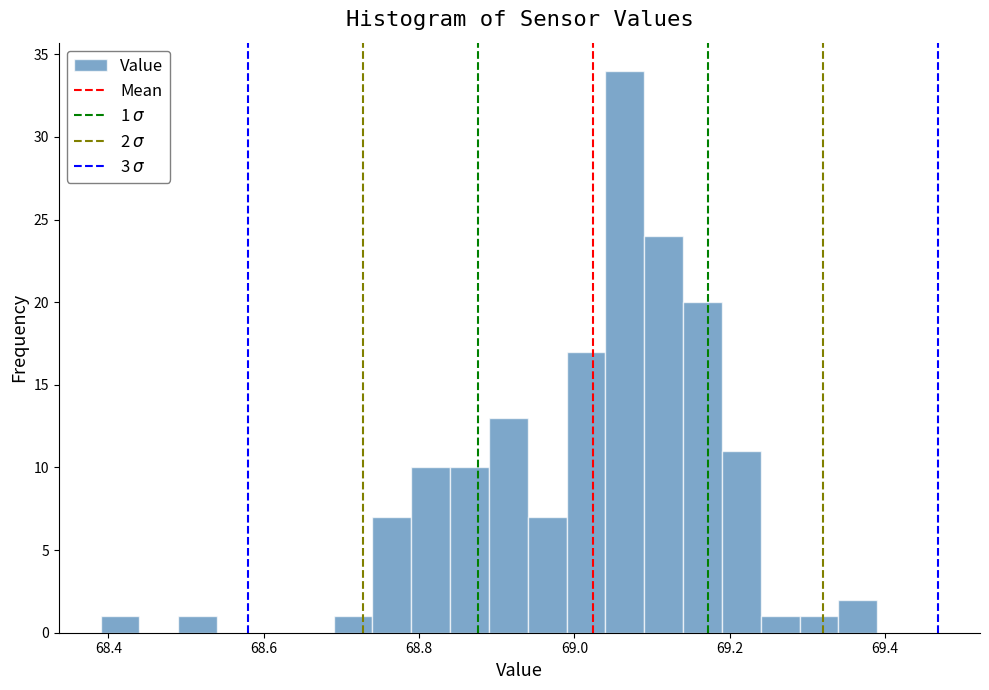

Read against the x-axis, roughly where is the centre of the tallest bar?

69.06